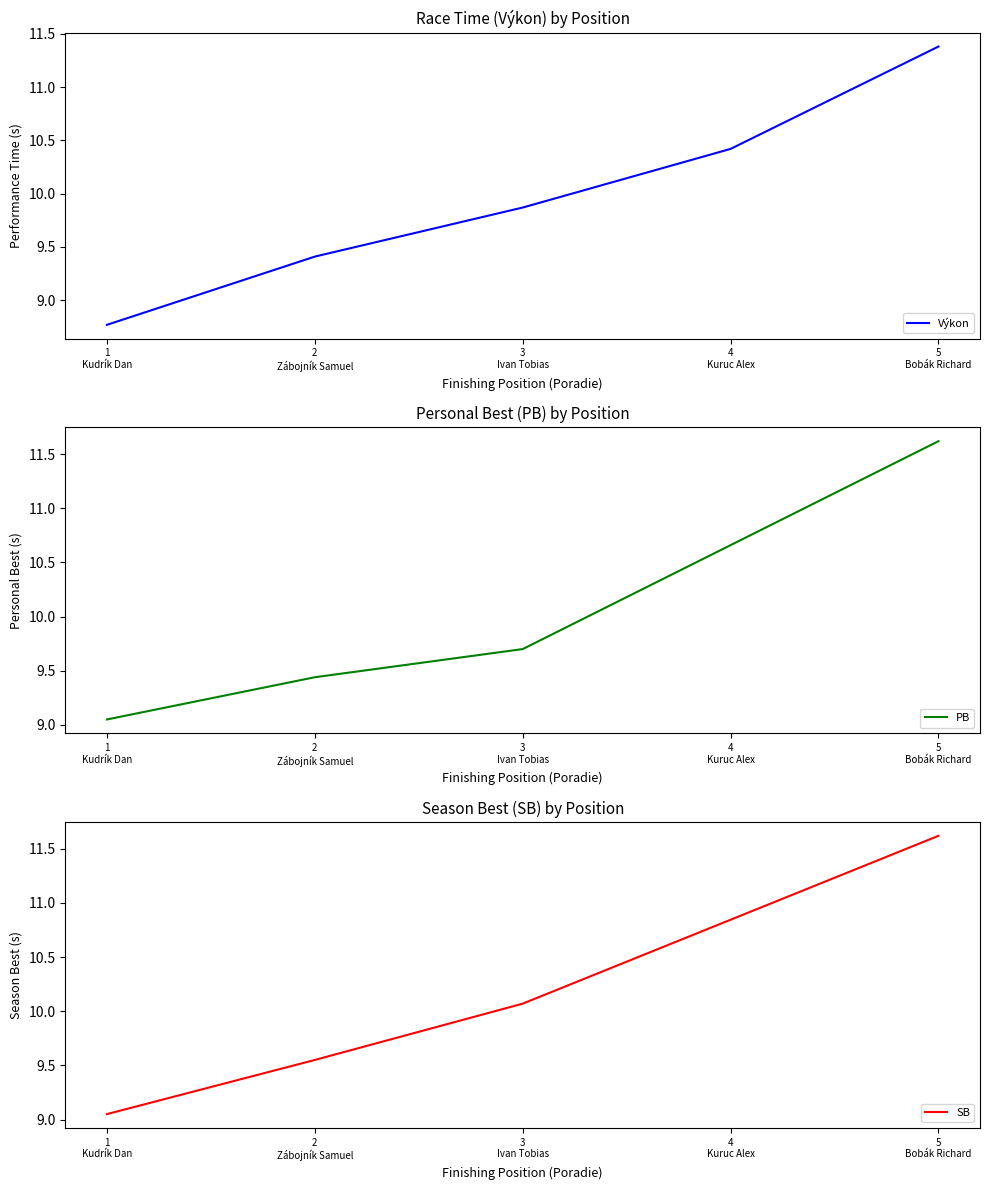

What is the maximum value for Výkon?

11.4